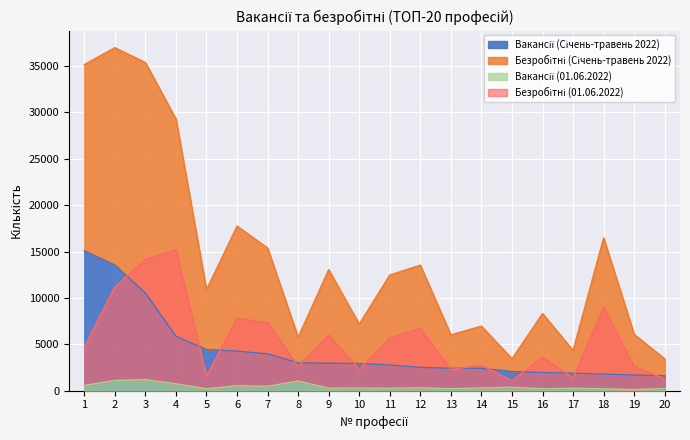

At which label is Безробітні (01.06.2022) closest to 8141?

6